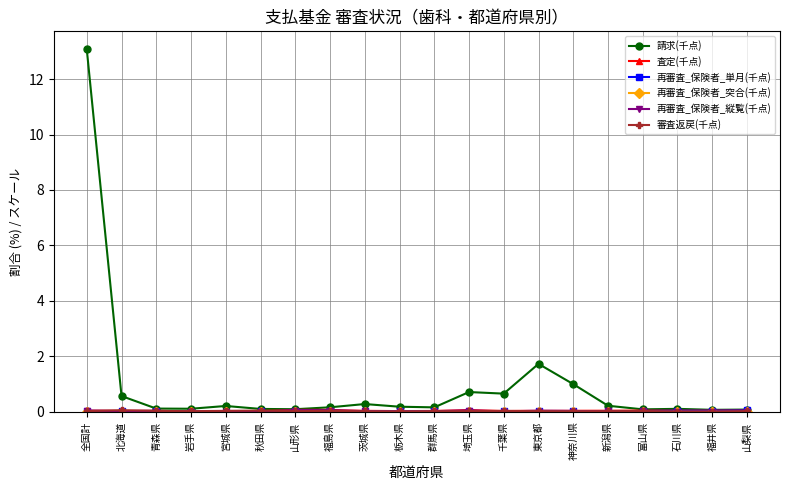

What is the total value across all series at 富山県?

0.2